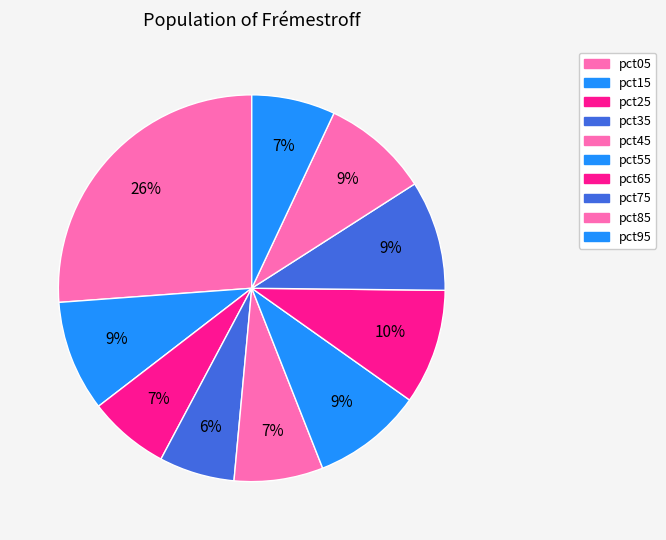

Does any single category account for the majority?

No